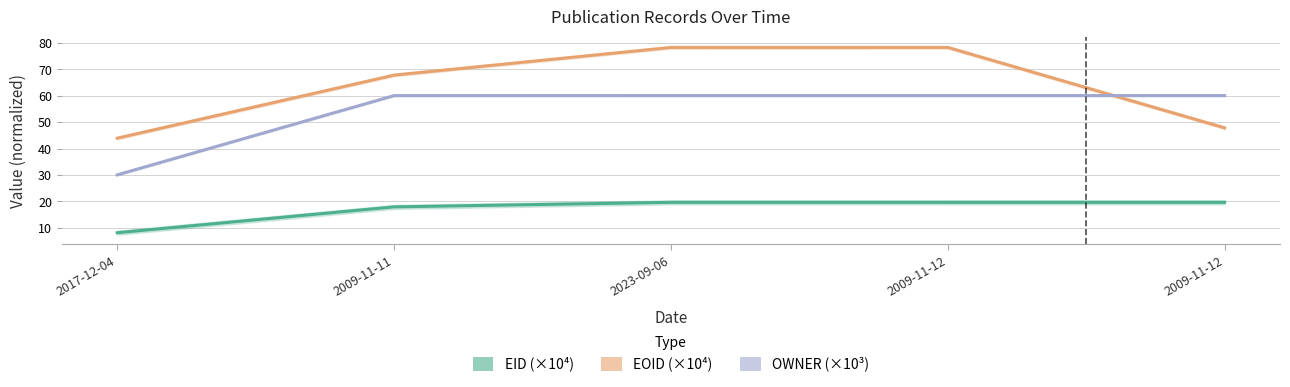

Rank the series by their maximum value, from highest to lowest.

EOID (×10⁴), OWNER (×10³), EID (×10⁴)